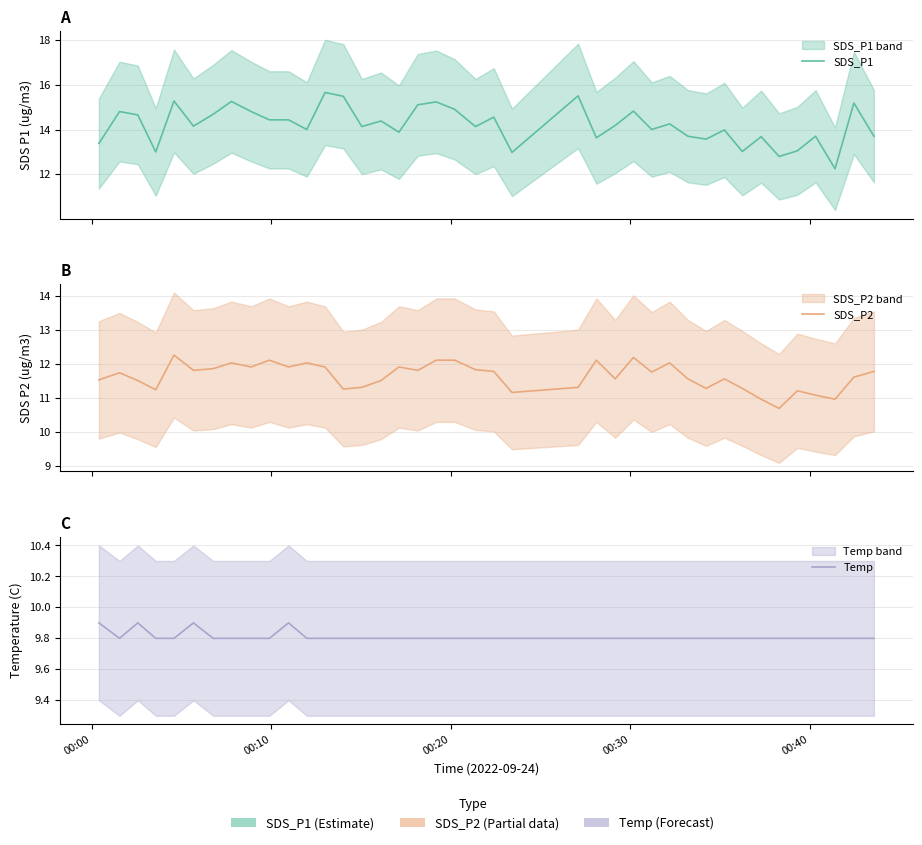

What is the average value of the Temp series?

9.8